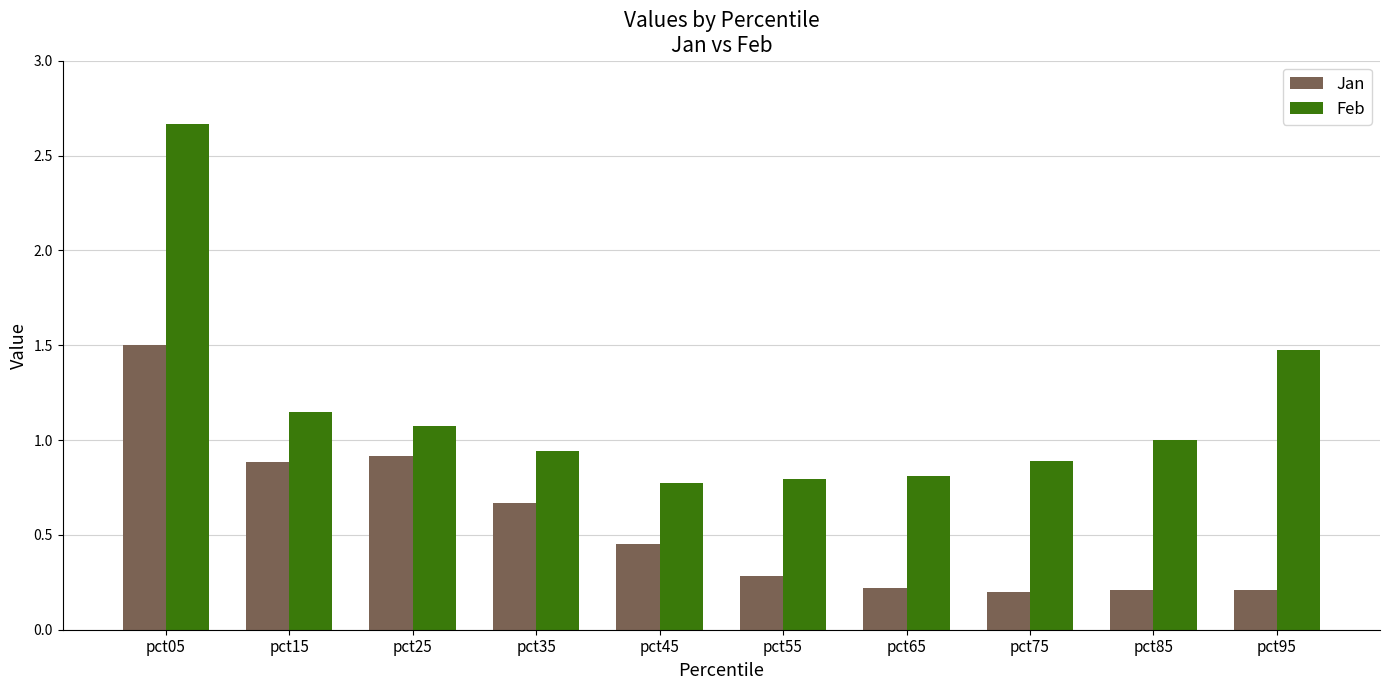

Which category has the highest value in the Jan series?

pct05